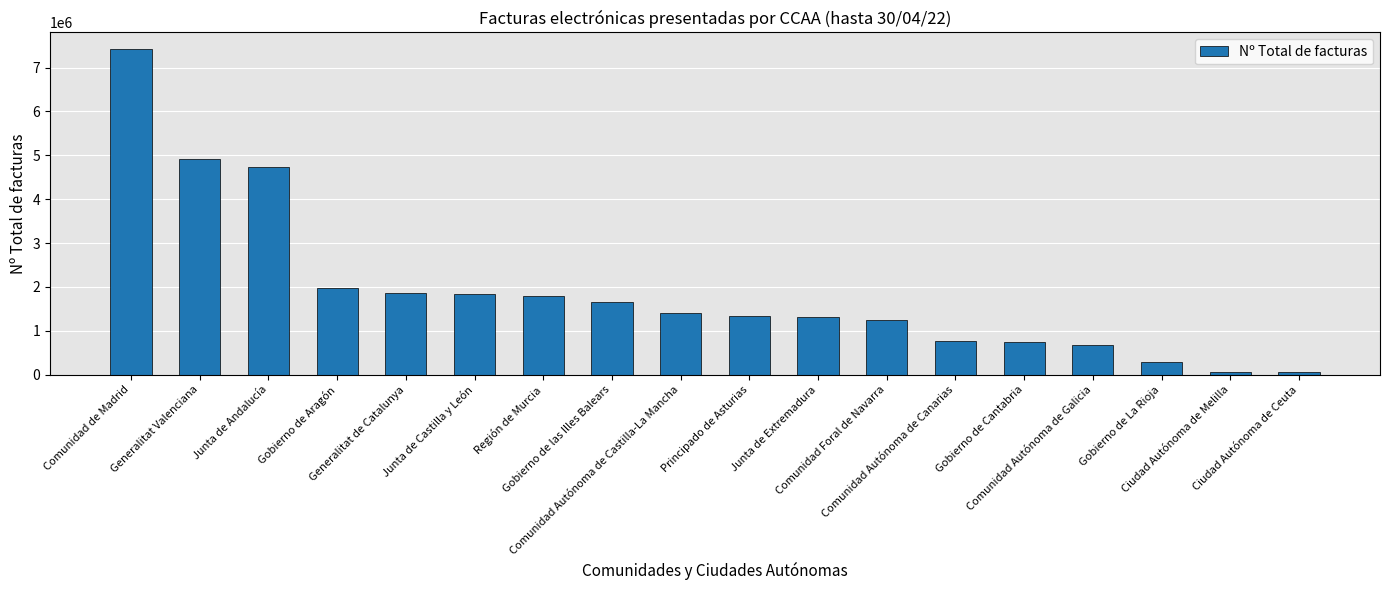

What is the sum of the values at Ciudad Autónoma de Ceuta and Comunidad Foral de Navarra?

1295577